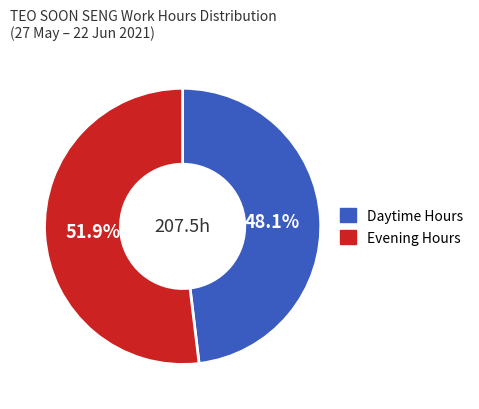

To the nearest percent, what is the average slice percentage?

50%